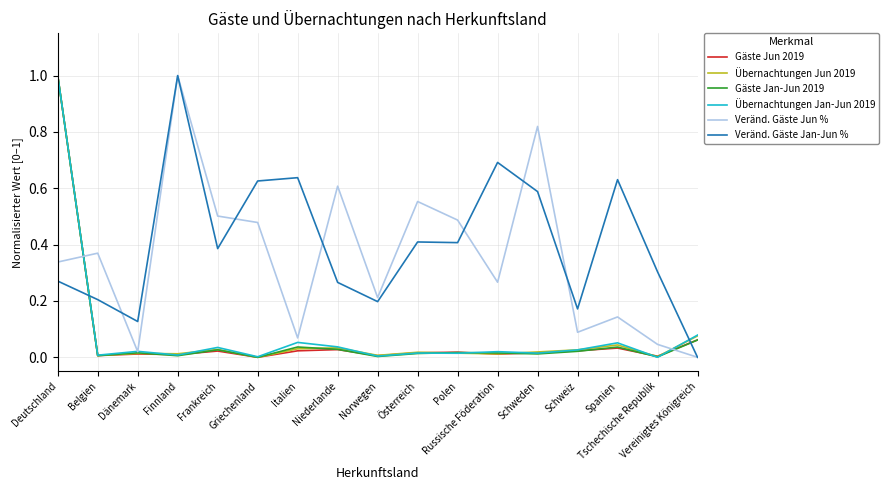

At which category is the sum across all series the highest?

Deutschland